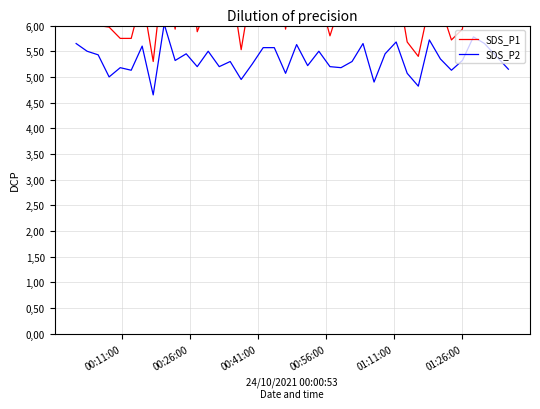

Is it true that SDS_P1 equals 6.6 at 00:26:00?

True